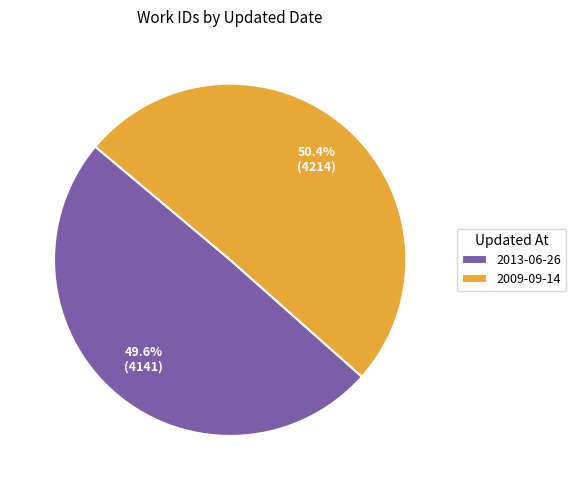

Count the number of slices in the pie.

2